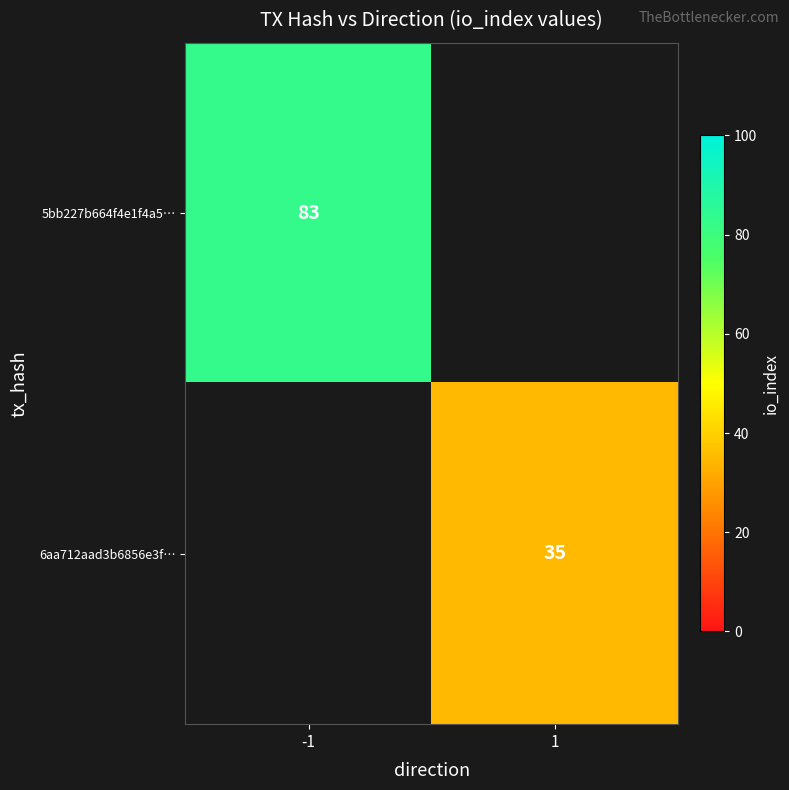

Which label corresponds to the largest value in the chart?

-1